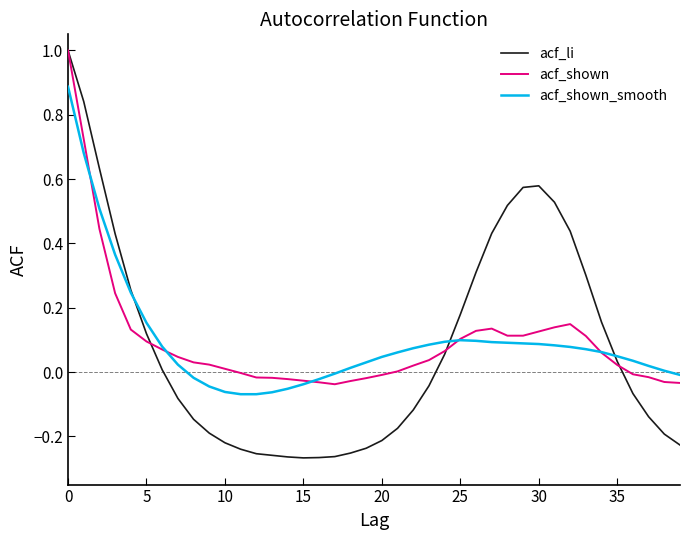

Which series has the widest spread of values?

acf_li